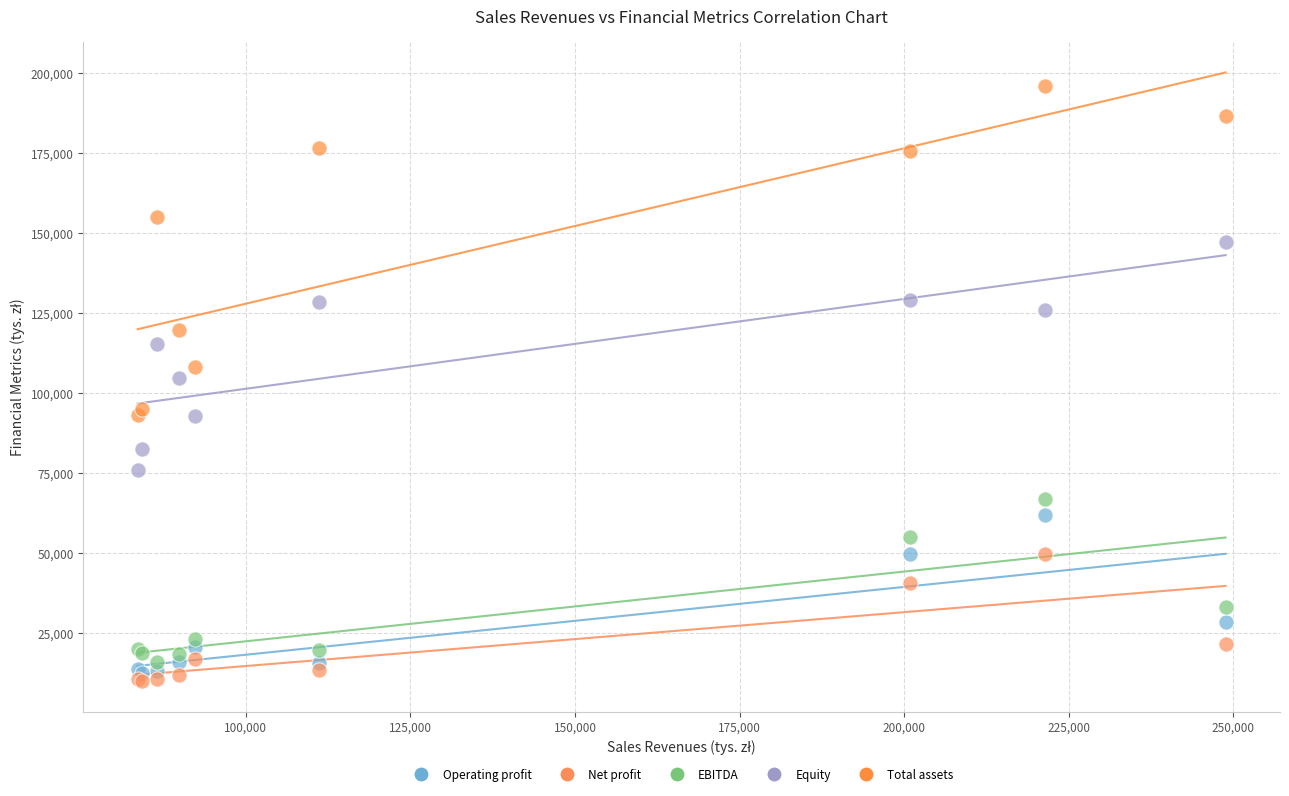

What are all the series names shown in the legend?

Operating profit, Net profit, EBITDA, Equity, Total assets